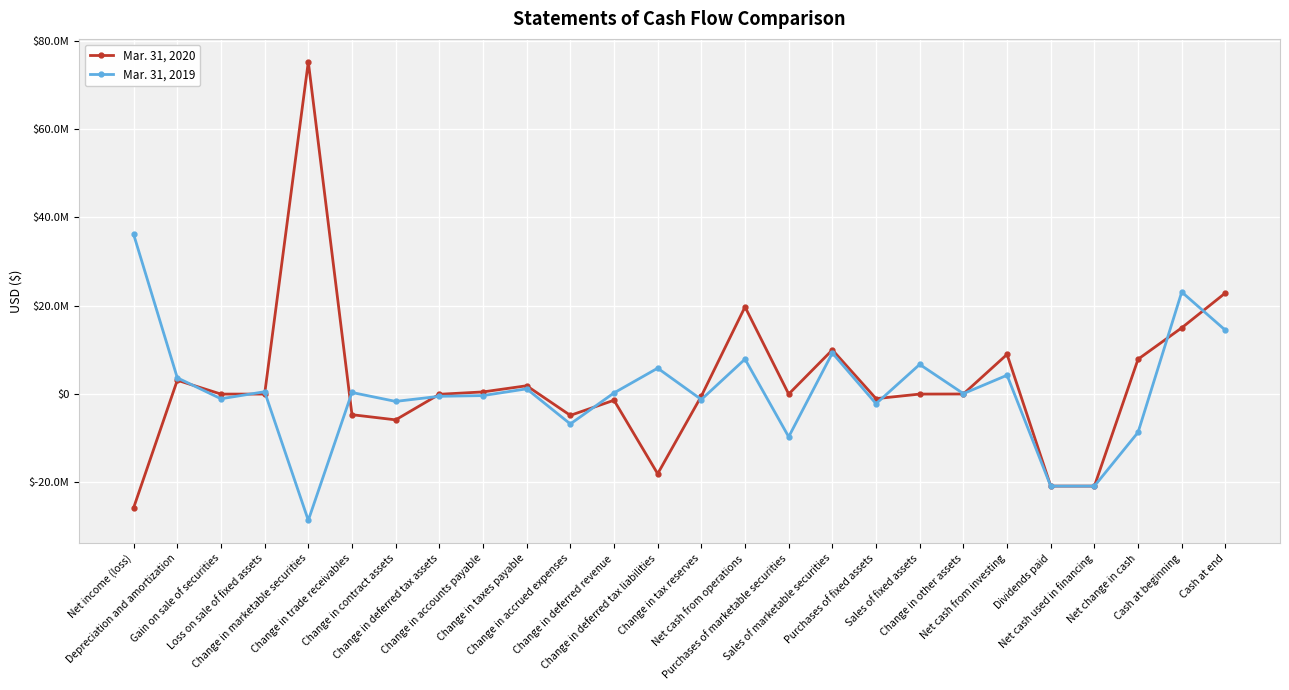

At which category does the chart reach its minimum across all series?

Change in marketable securities